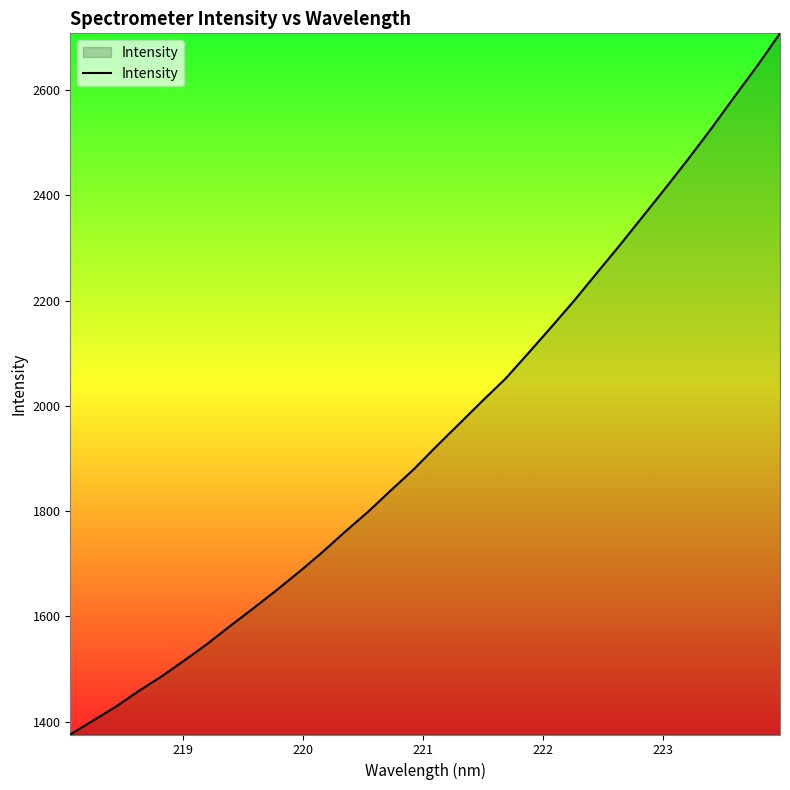

What is the greatest value displayed?

2707.9